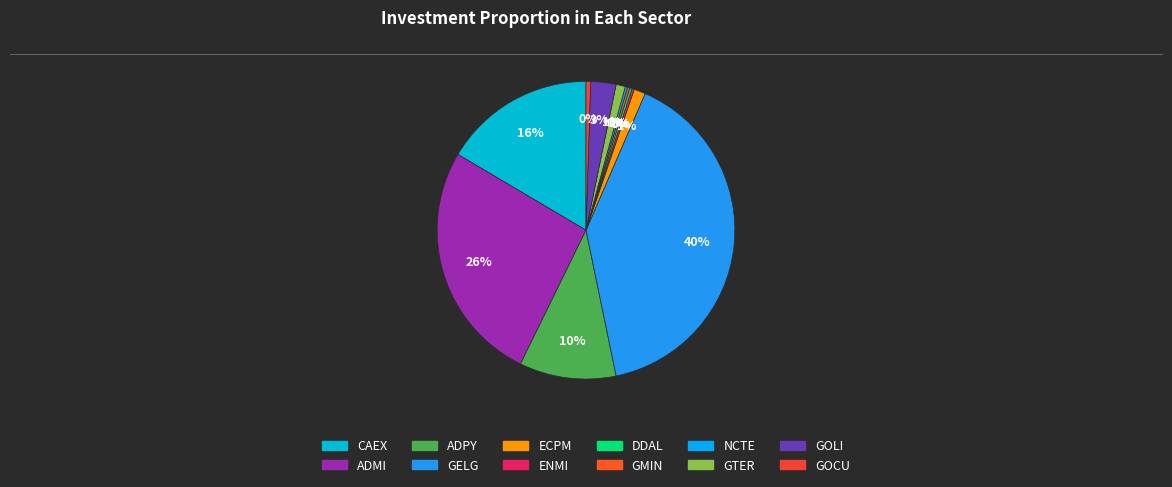

Is it true that ADPY is 10% of the pie?

True